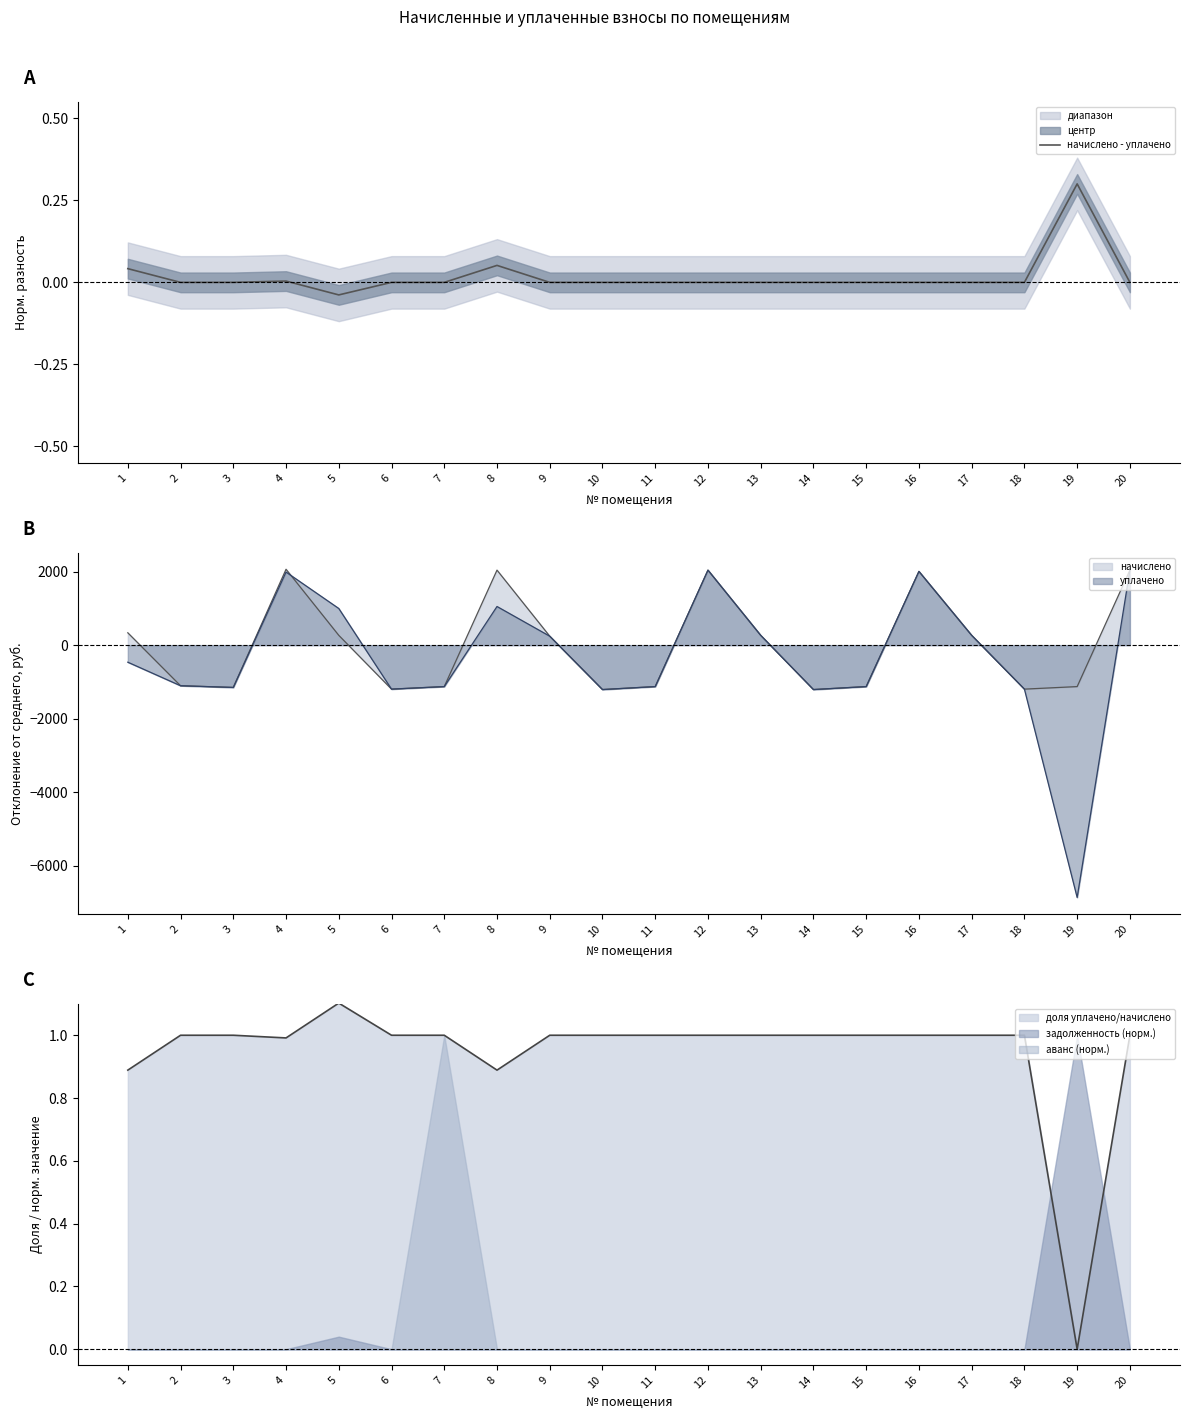

Rank the categories by value from lowest to highest.

5, 2, 3, 6, 7, 9, 10, 11, 12, 13, 14, 15, 16, 17, 18, 20, 4, 1, 8, 19